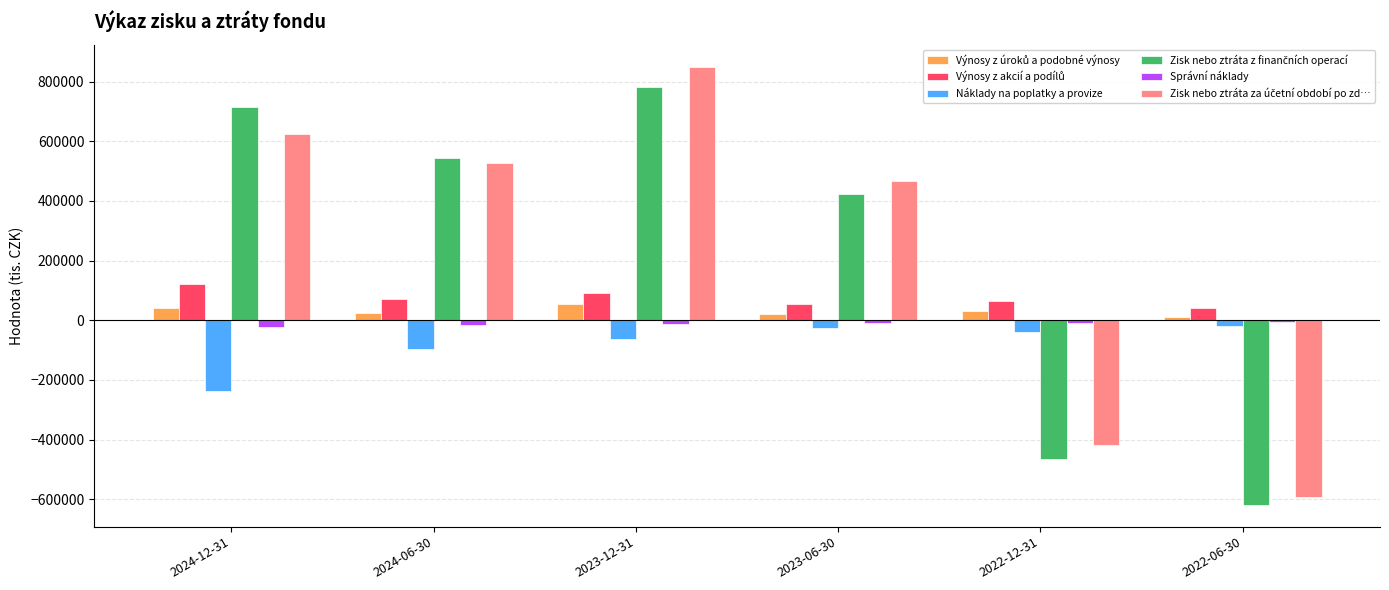

At which category is the sum across all series the highest?

2023-12-31